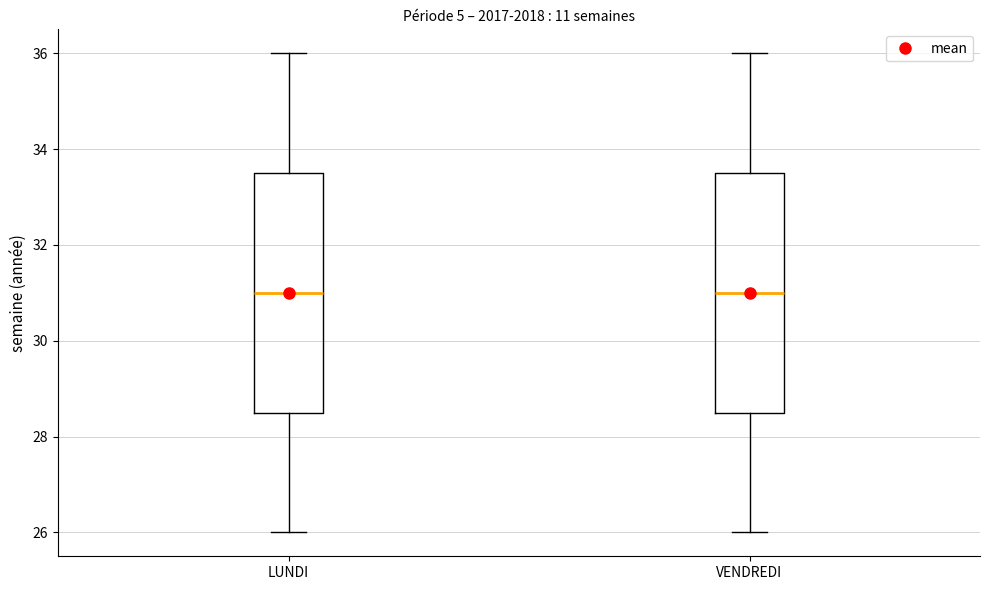

Where is the lower edge of the box for VENDREDI on the y-axis? The values are not printed on the chart, so give them approximately, as read against the axis.

28.6